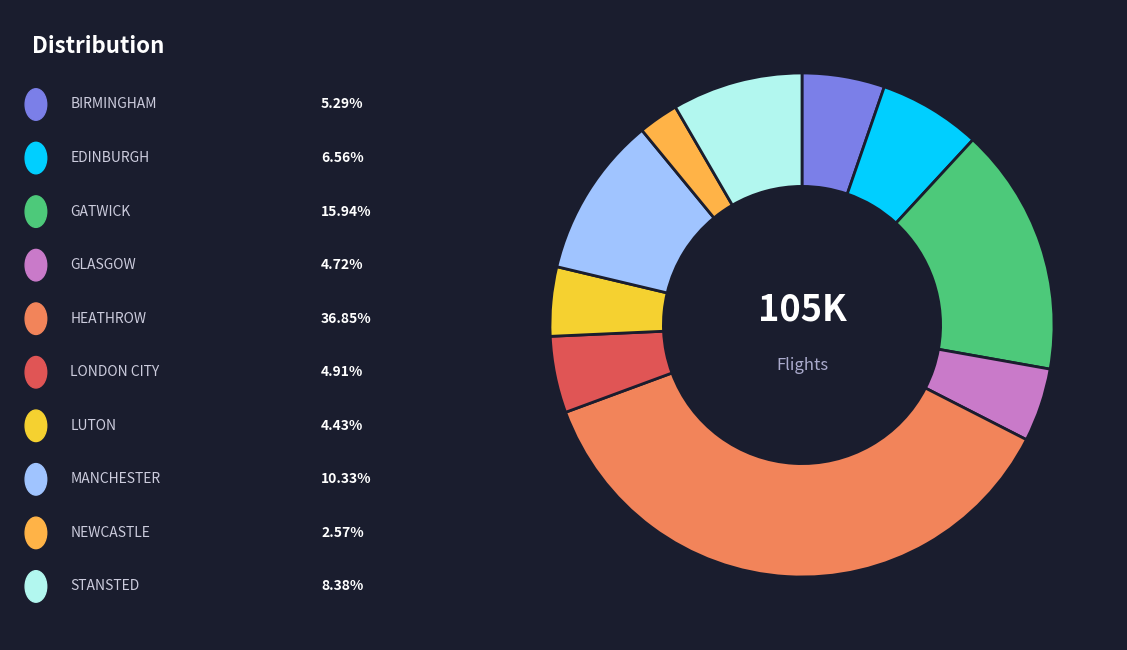

How many slices are in this pie chart?

10